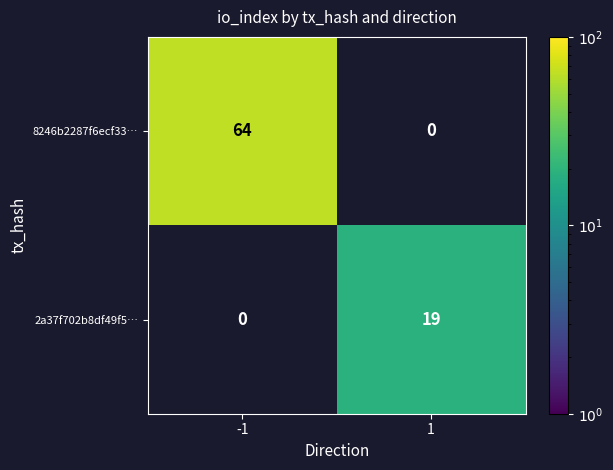

What is the sum of all 8246b2287f6ecf33… values?

64